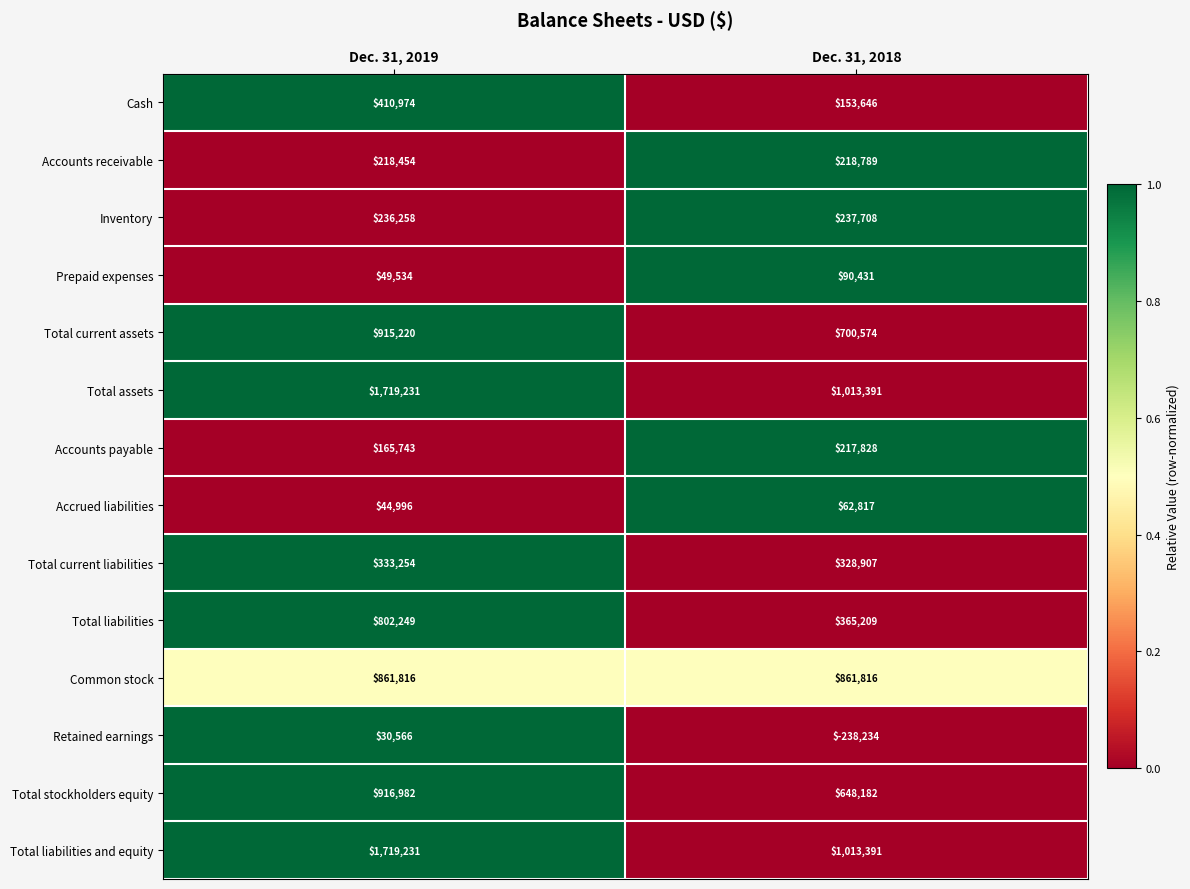

What is the lowest value of the Common stock series?

861816